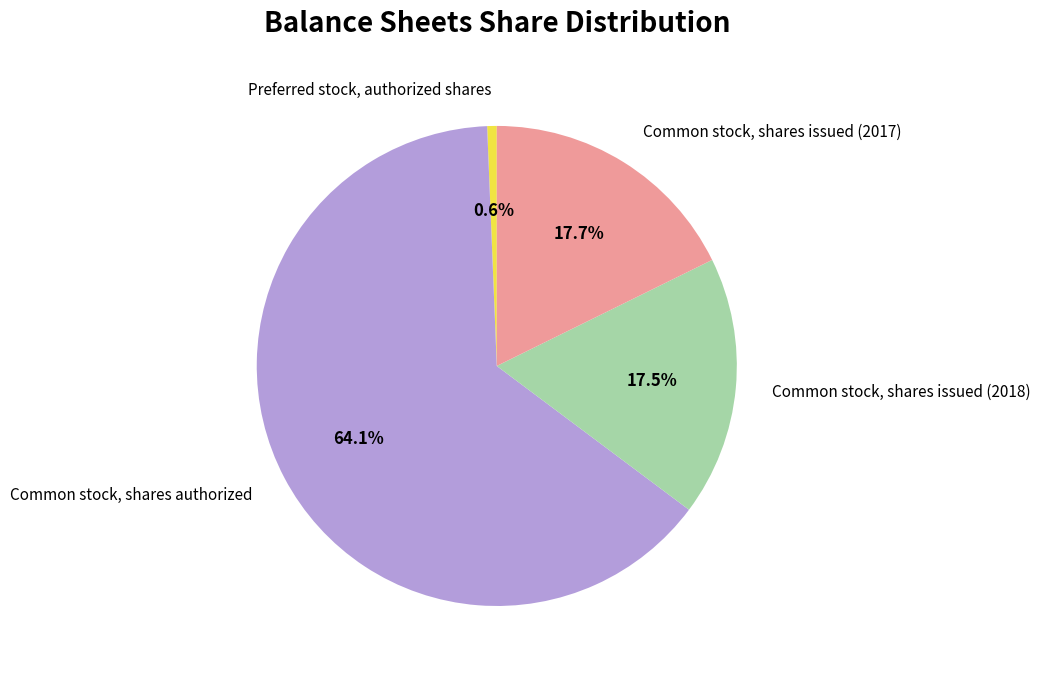

Which has a higher value, Common stock, shares authorized or Preferred stock, authorized shares?

Common stock, shares authorized